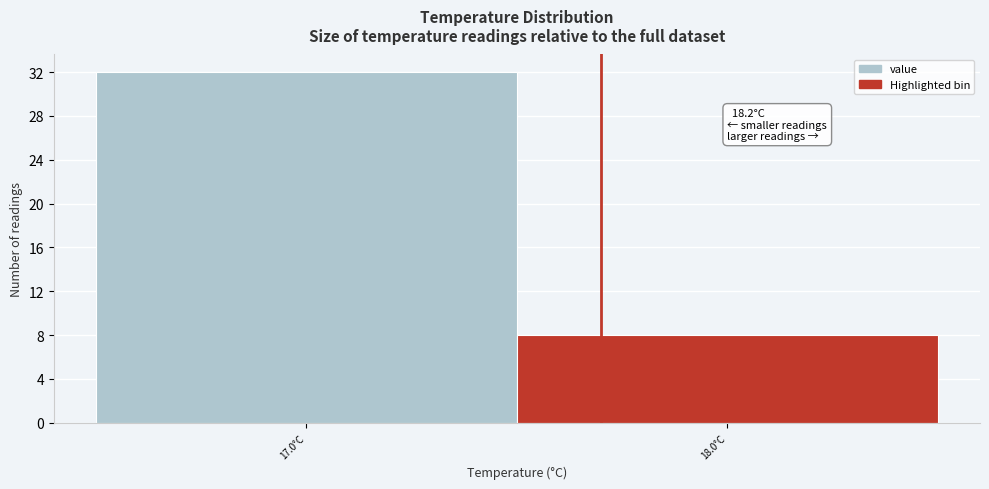

Reading left to right, what are all the values shown in this chart?

32	8